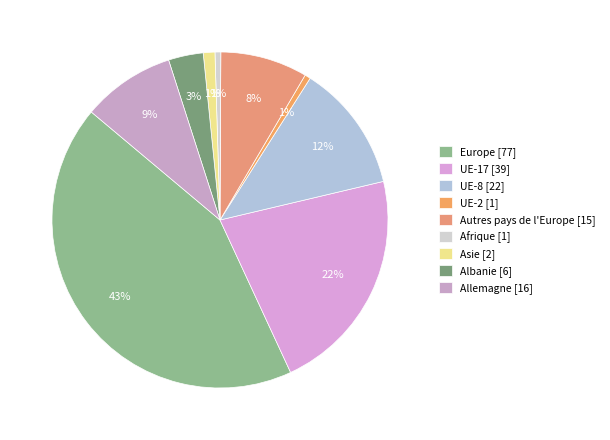

How many slices are in this pie chart?

9